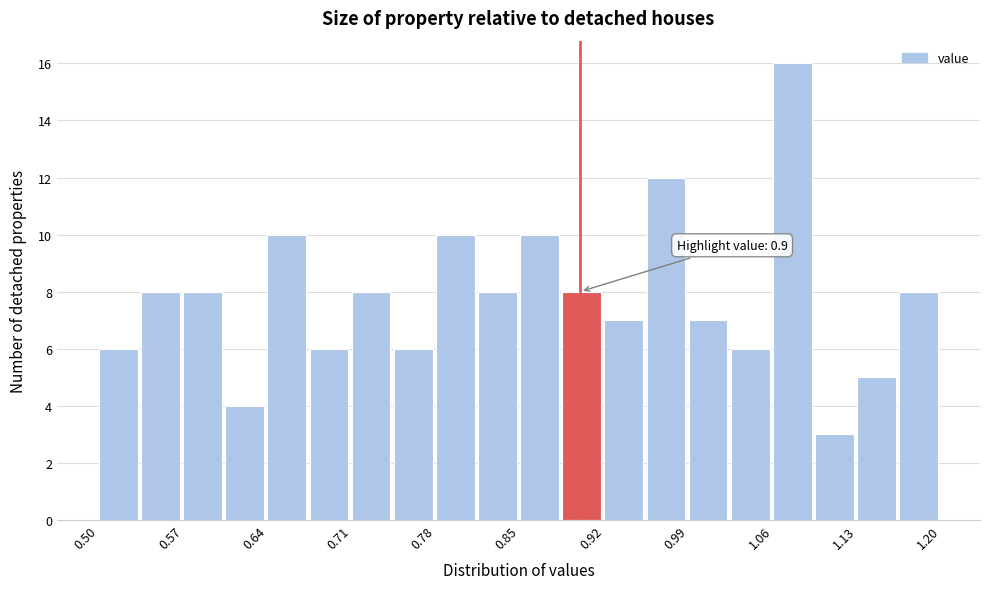

Around what value on the x-axis is the tallest bar? Give the approximate position of its centre, as read against the axis.

1.08